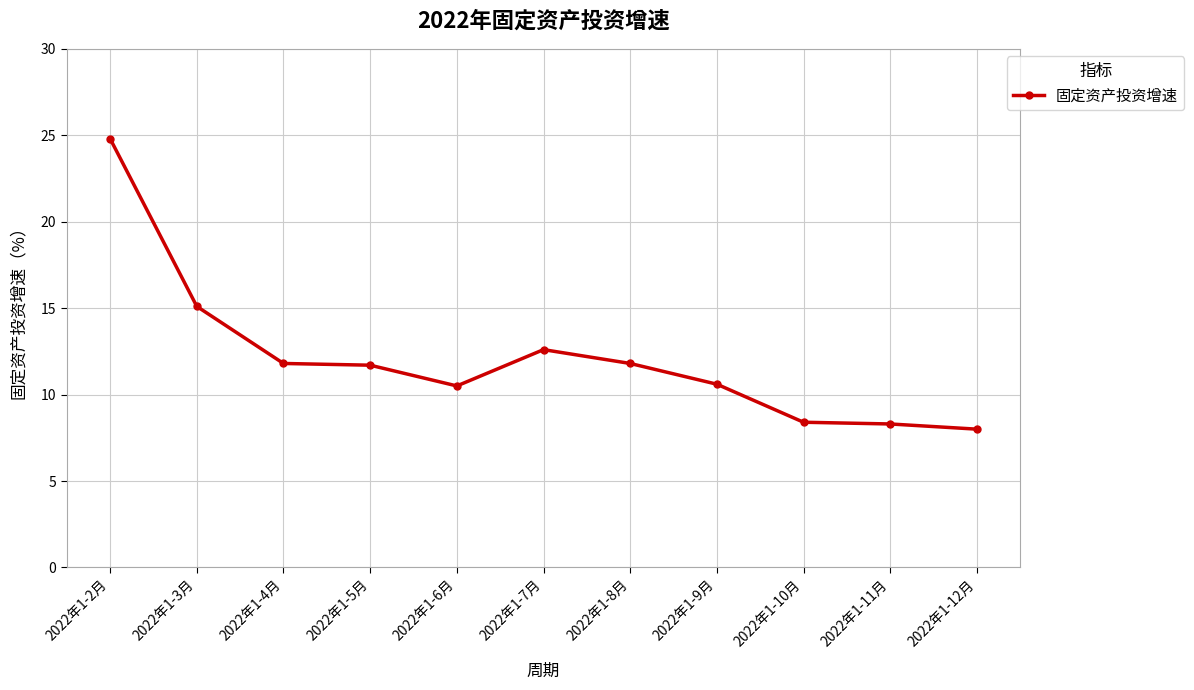

Which has a higher value, 2022年1-2月 or 2022年1-7月?

2022年1-2月